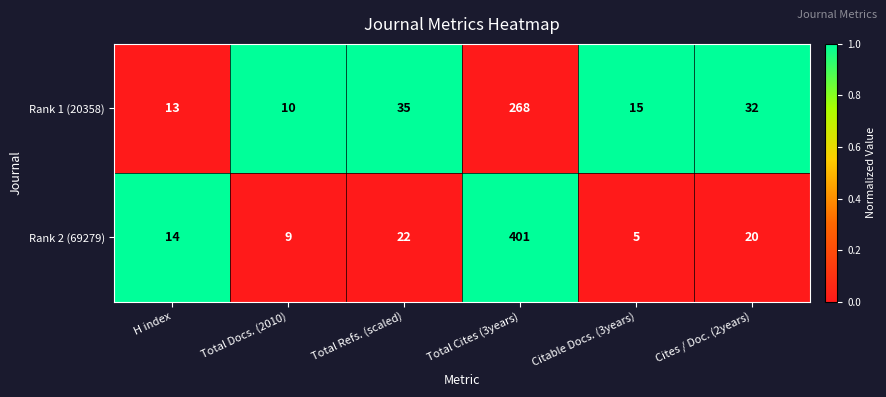

At which category is the sum across all series the highest?

Total Cites (3years)